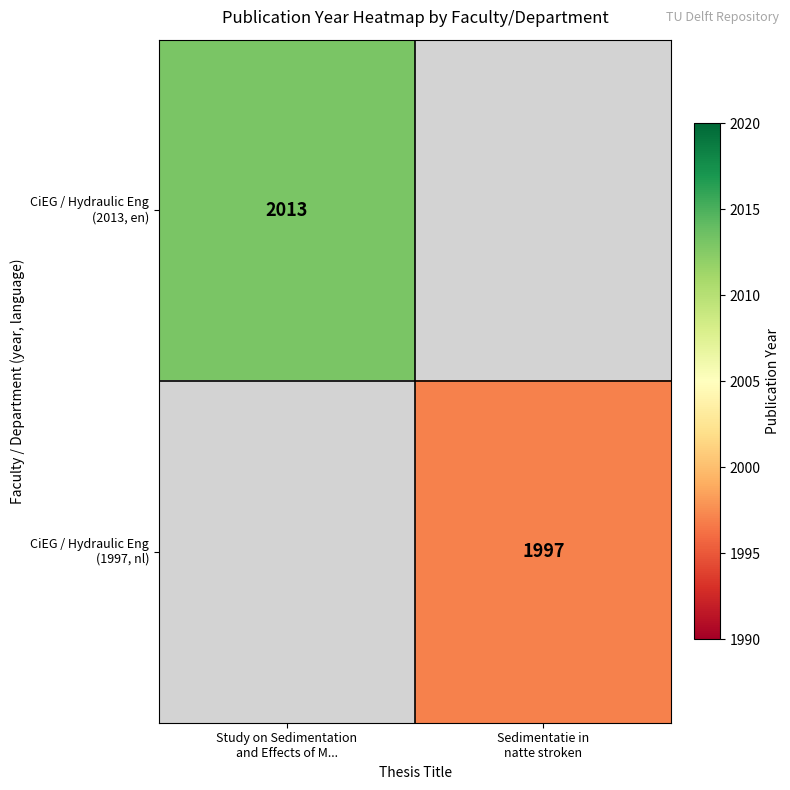

Is the value of CiEG / Hydraulic Eng (1997, nl) at Sedimentatie in natte stroken greater than the value of CiEG / Hydraulic Eng (2013, en) at Study on Sedimentation and Effects of M...?

No